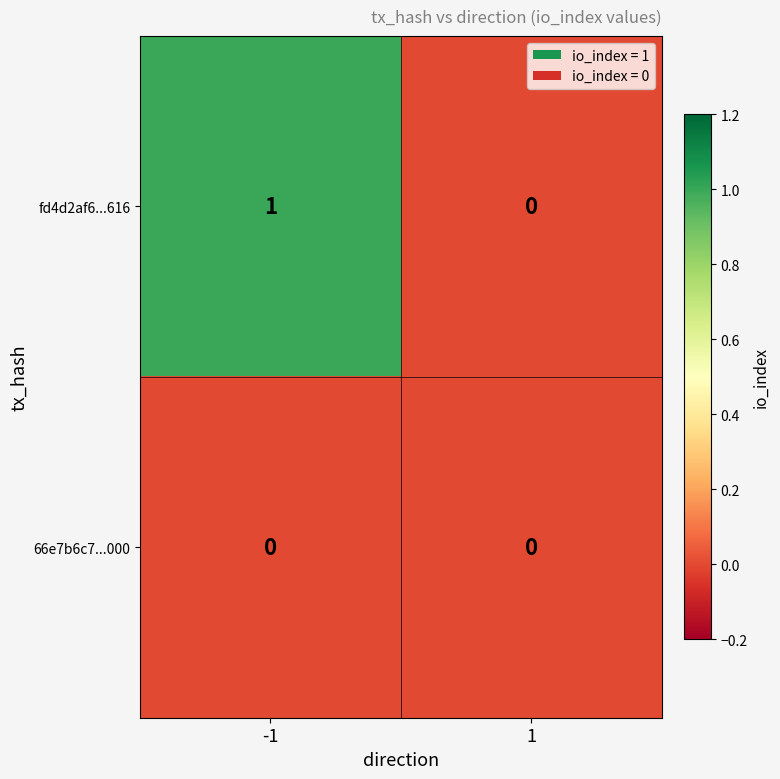

Reading left to right, list all the values displayed in this chart.

fd4d2af6...616: -1=1	1=0
66e7b6c7...000: -1=0	1=0